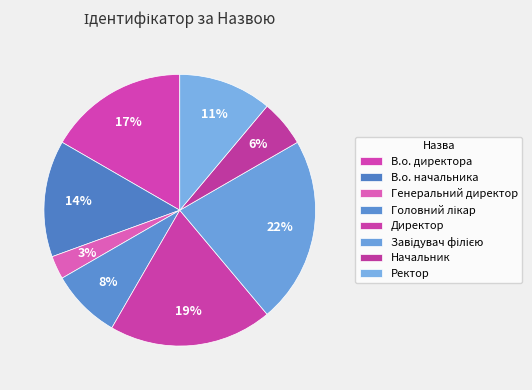

Which slice is the smallest?

Генеральний директор